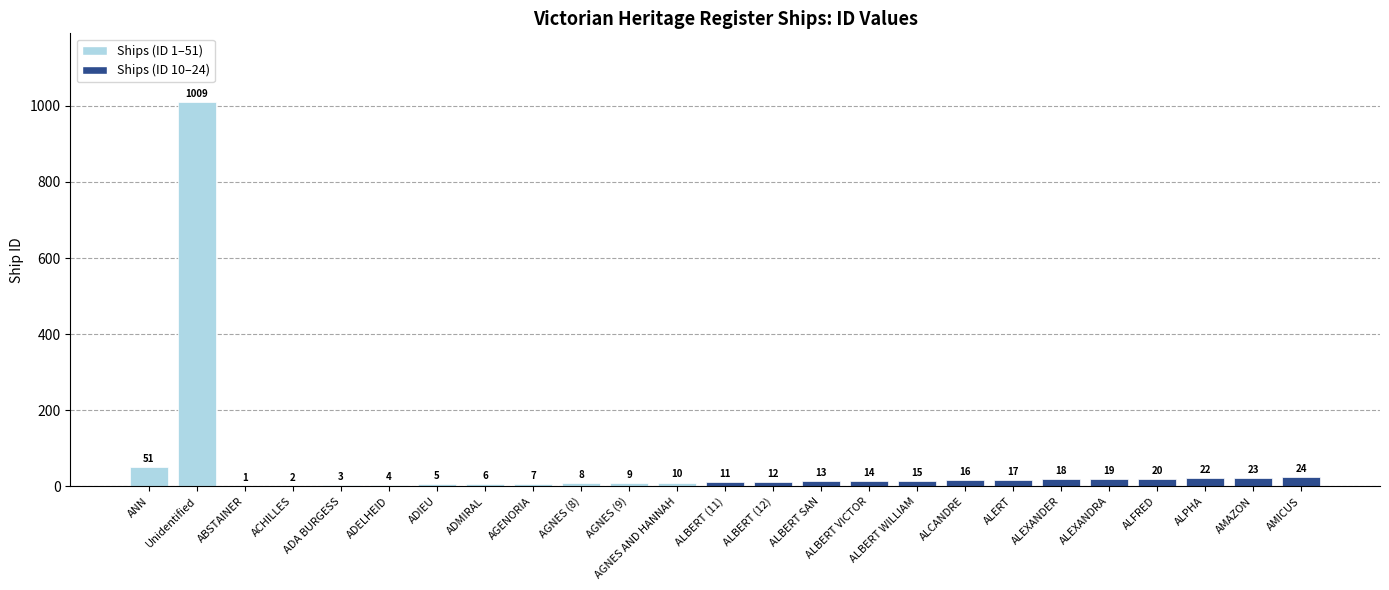

Count the number of categories in the chart.

25